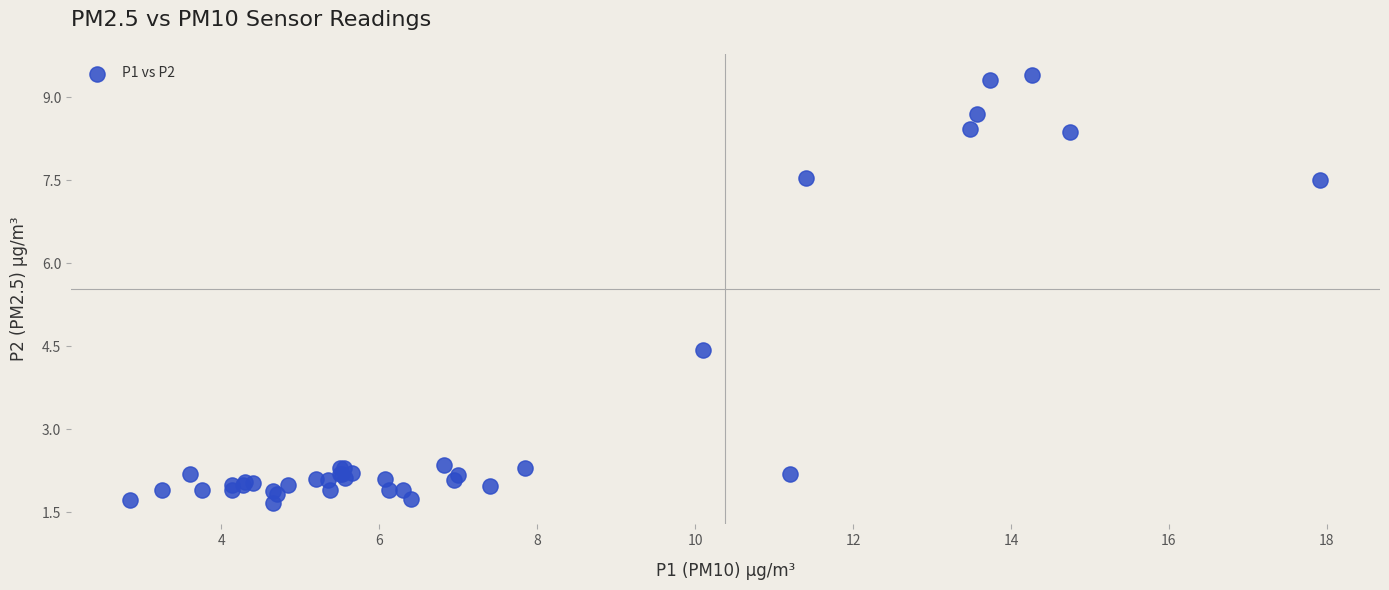

What Y value in the scatter plot is closest to 5?

4.4